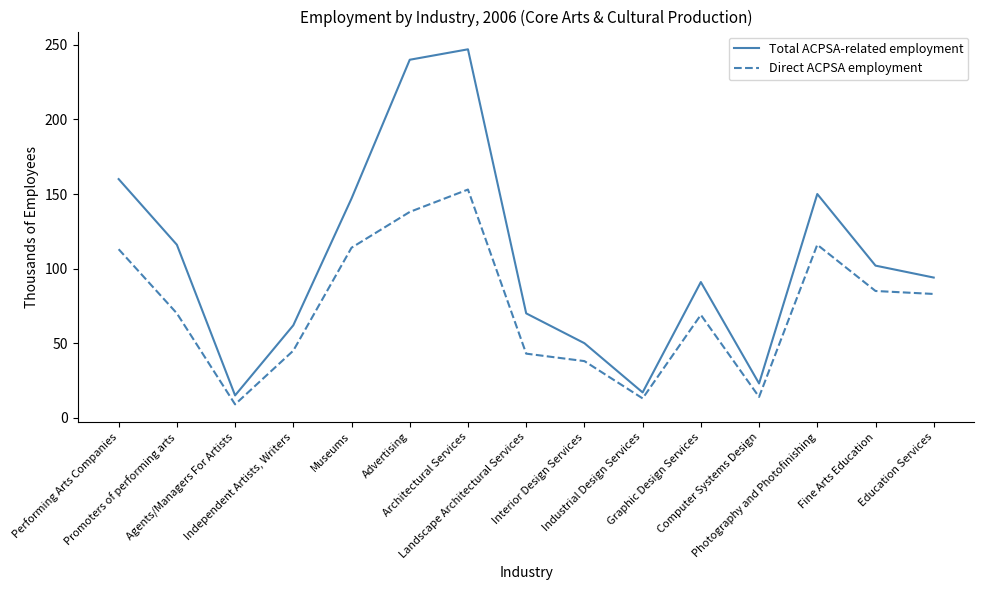

What value does the Total ACPSA-related employment series have at Interior Design Services?

50